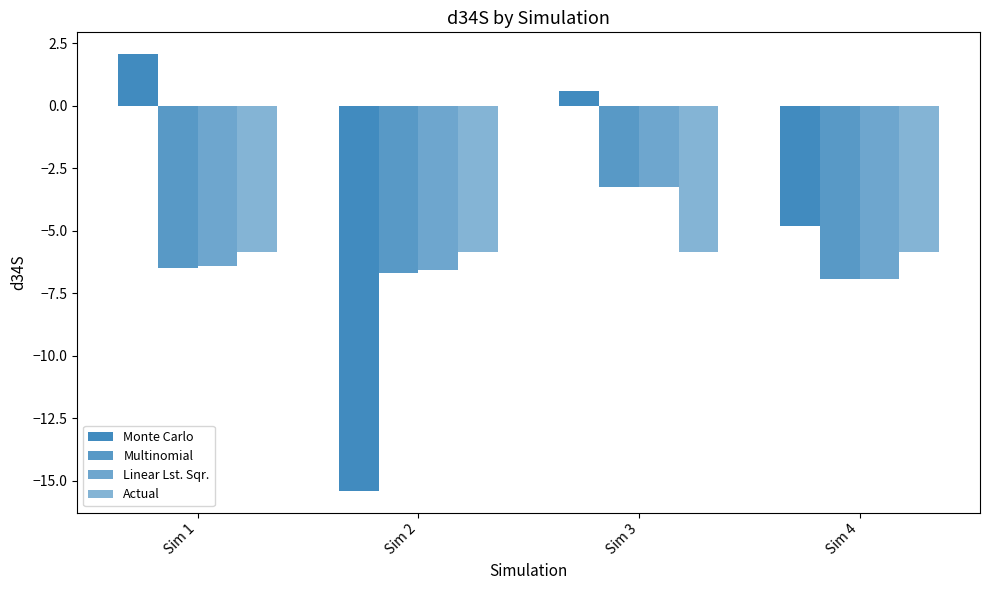

How many bars are there in each group?

4